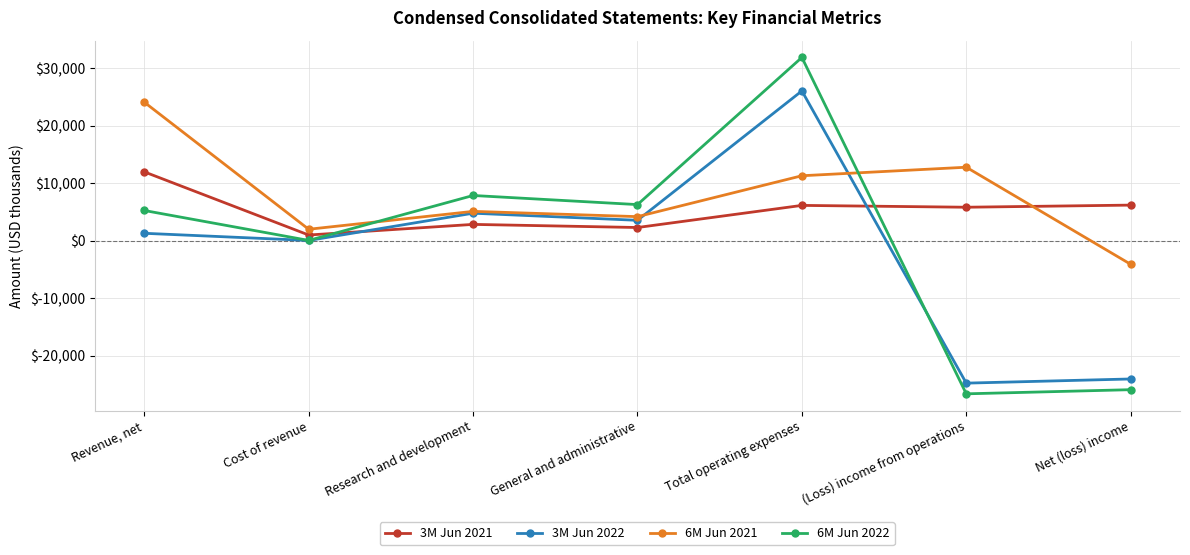

List the series in order of their overall mean, highest first.

6M Jun 2021, 3M Jun 2021, 6M Jun 2022, 3M Jun 2022